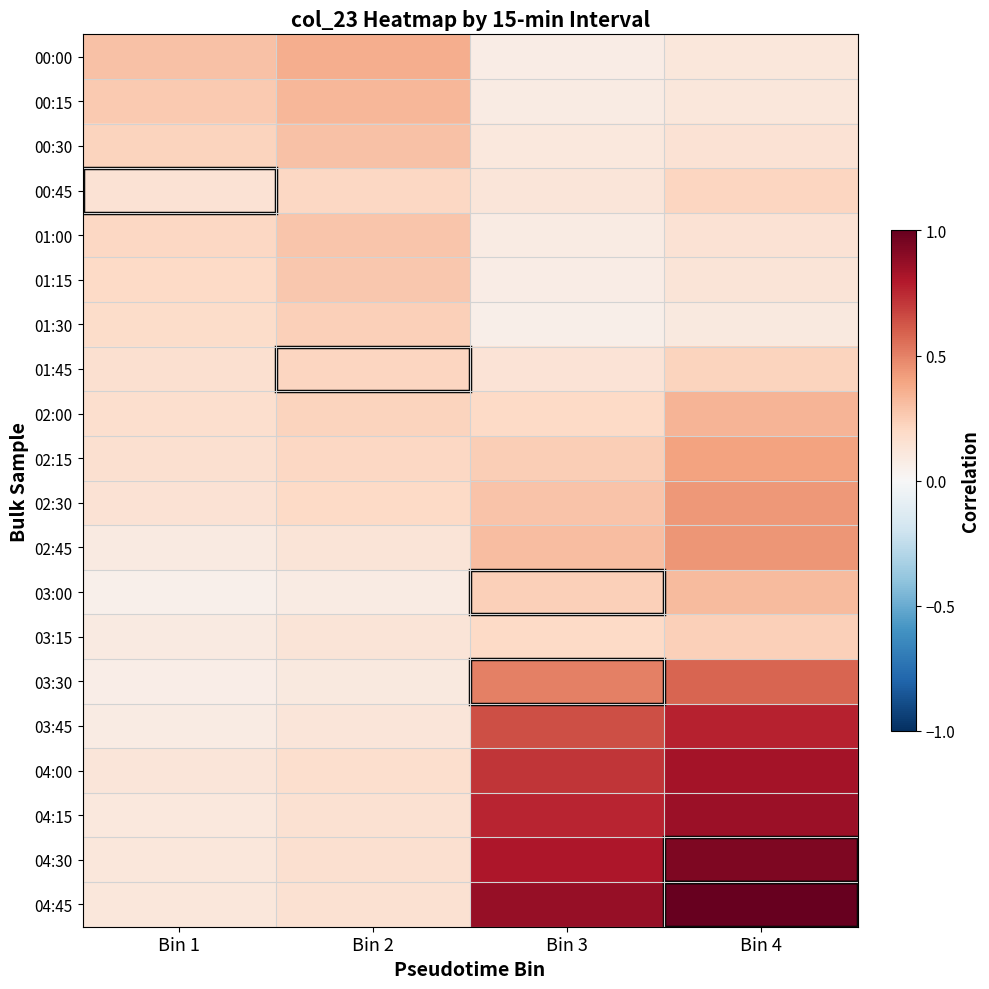

At Bin 4, list the series in order from smallest to largest.

01:30, 00:00, 00:15, 01:15, 00:30, 01:00, 00:45, 01:45, 03:15, 03:00, 02:00, 02:15, 02:30, 02:45, 03:30, 03:45, 04:00, 04:15, 04:30, 04:45